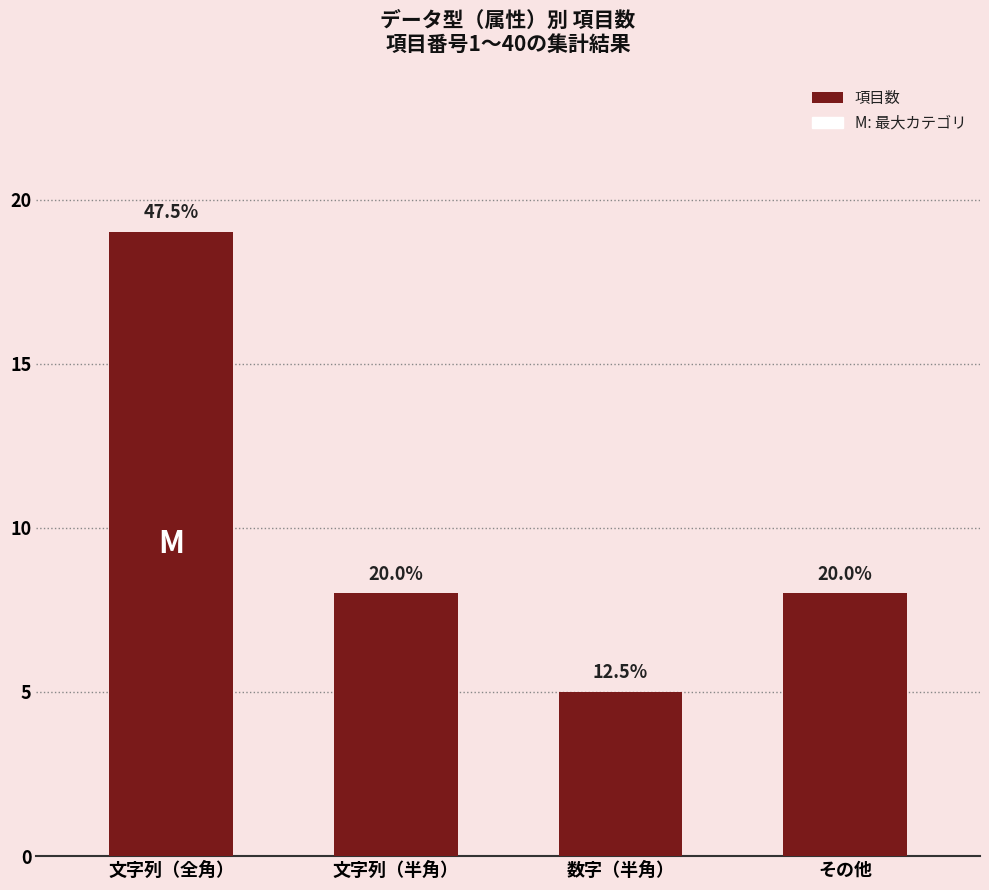

At which label is the value closest to 12?

文字列（半角）